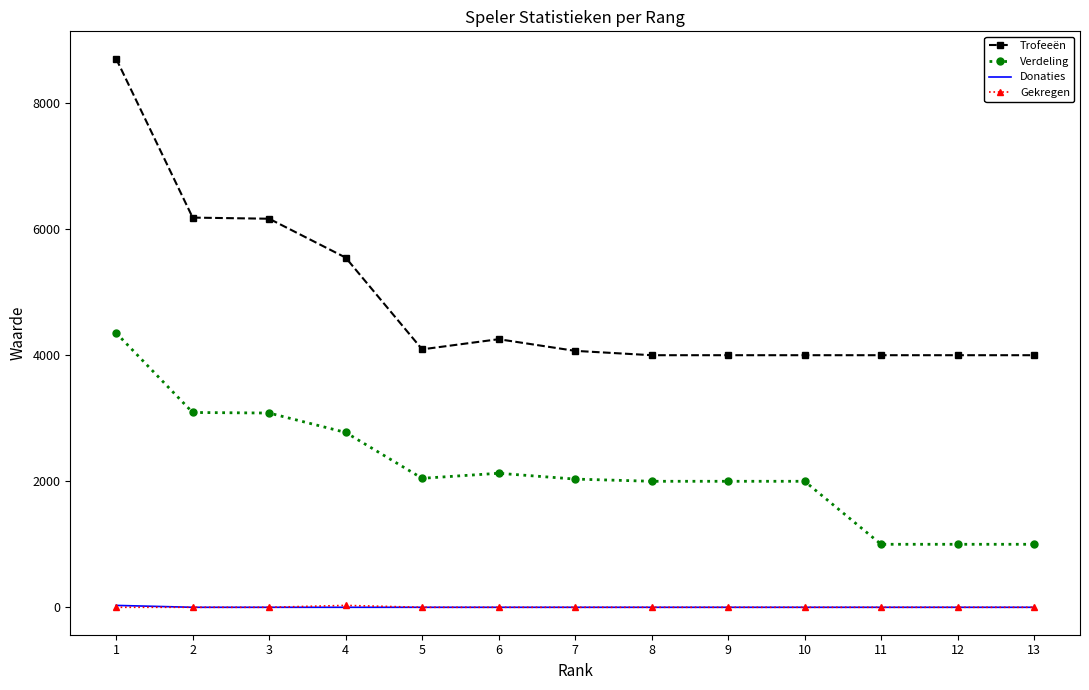

At how many categories does at least one series exceed 6986?

1